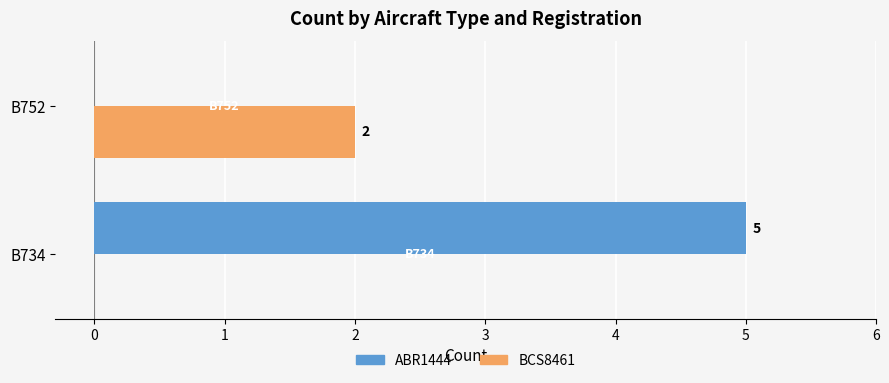

What are all the series names shown in the legend?

ABR1444, BCS8461